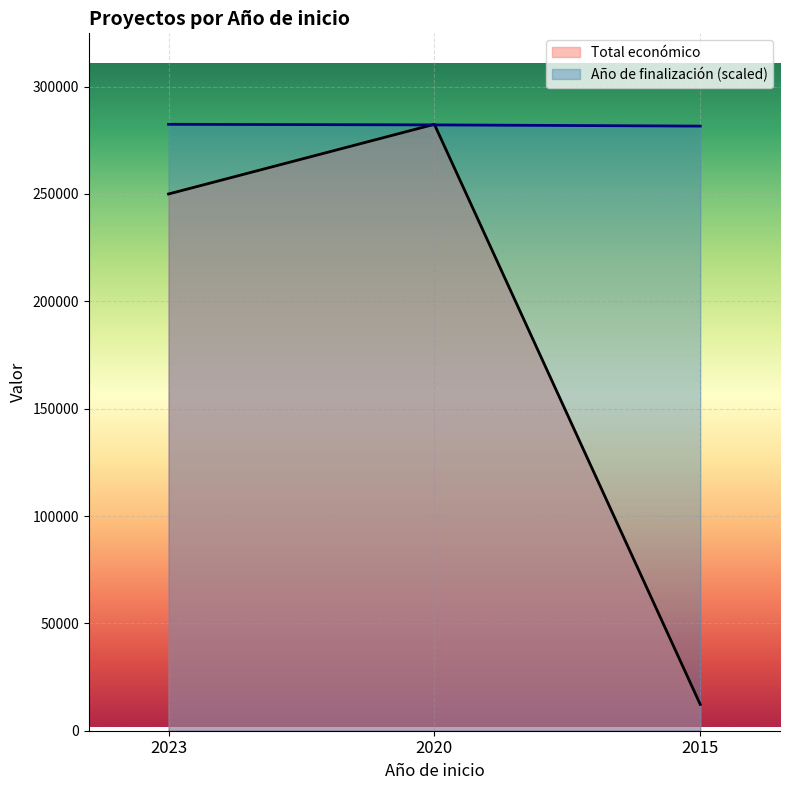

At which label does Total económico reach its minimum?

2015